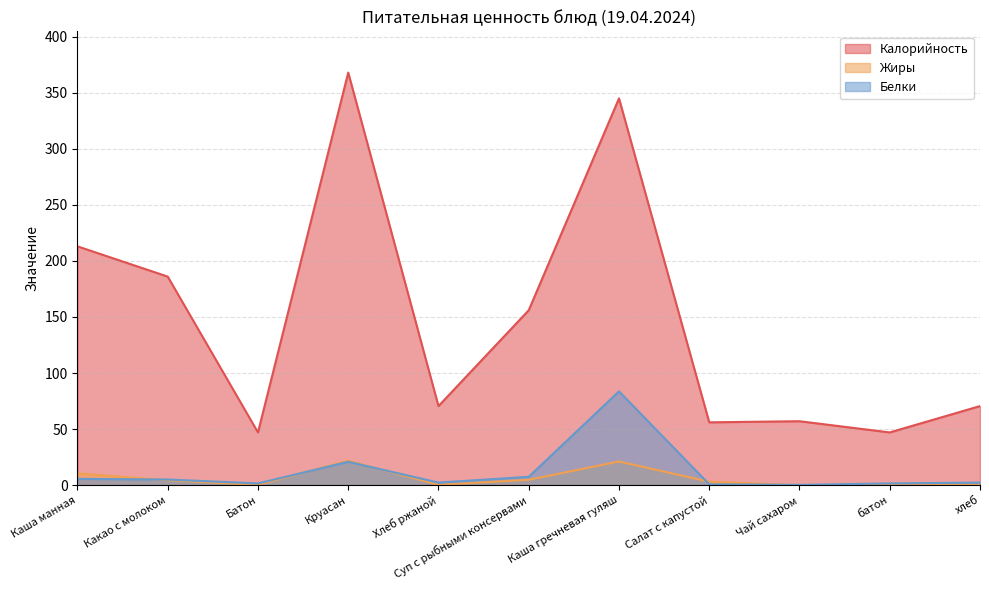

The Жиры series shows 0.0 at батон. True or false?

False